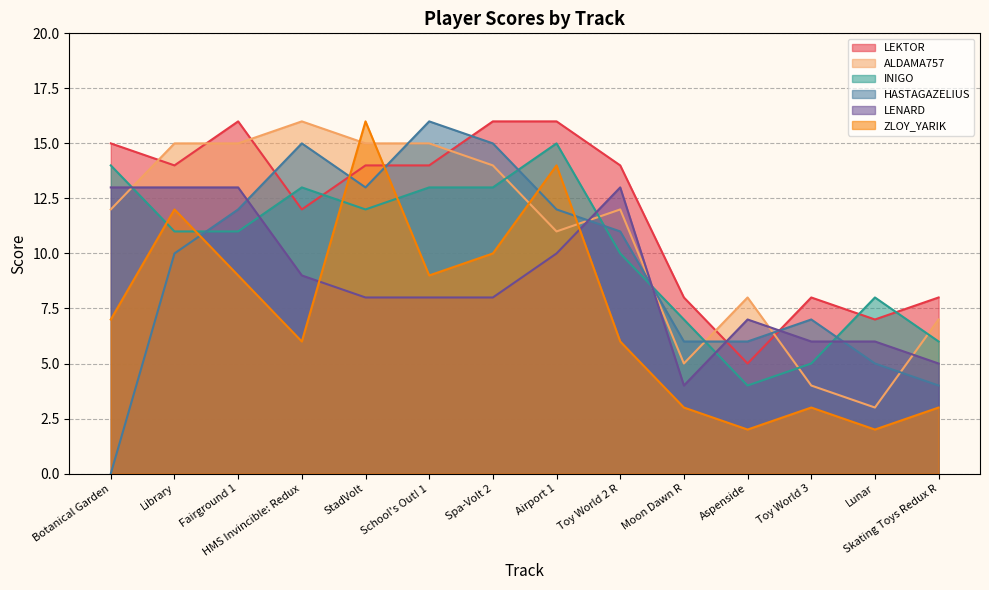

What is the difference between the maximum and minimum values in the INIGO series?

11